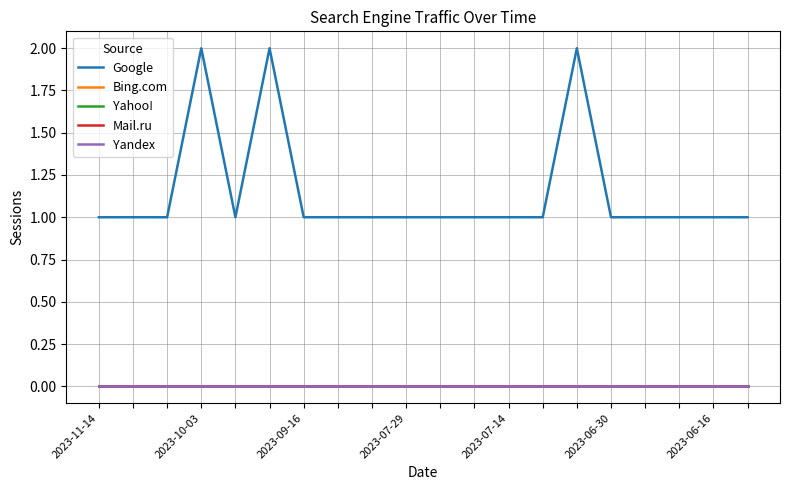

At which category does the chart reach its peak across all series?

2023-07-29